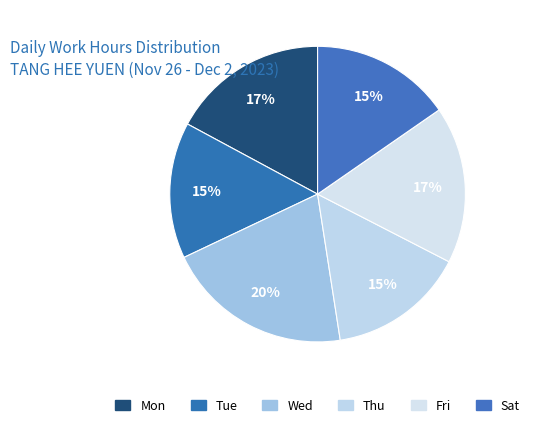

Combined, what portion of the pie is Mon and Thu?

32.1%